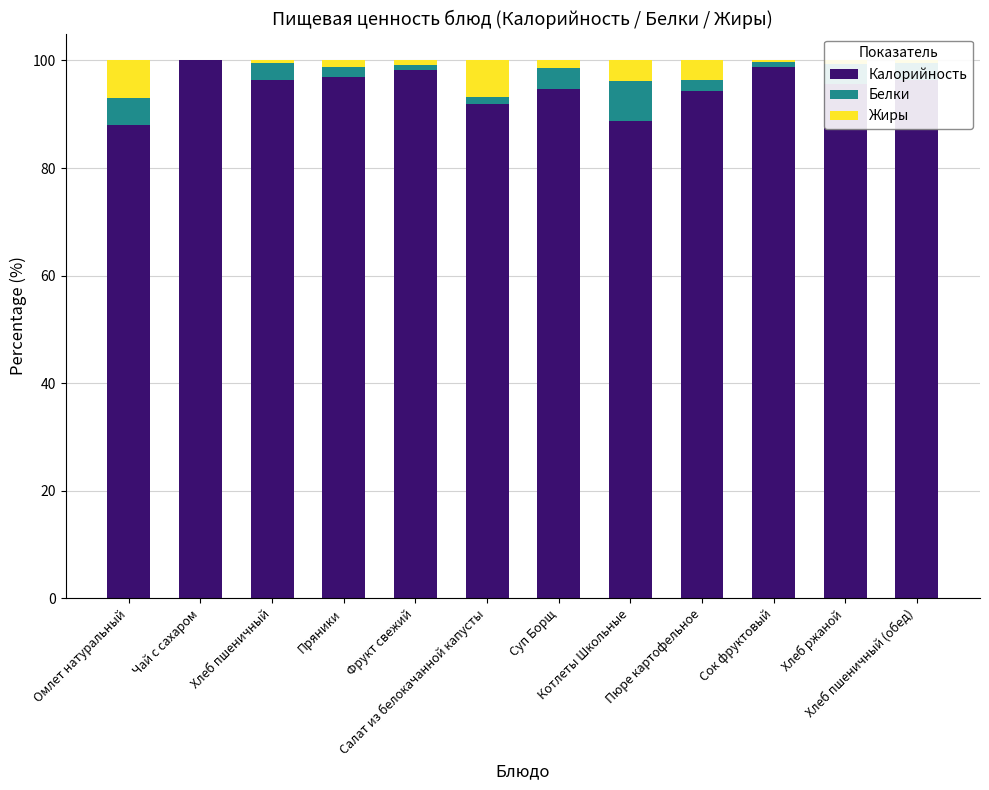

What are all the series names shown in the legend?

Калорийность, Белки, Жиры